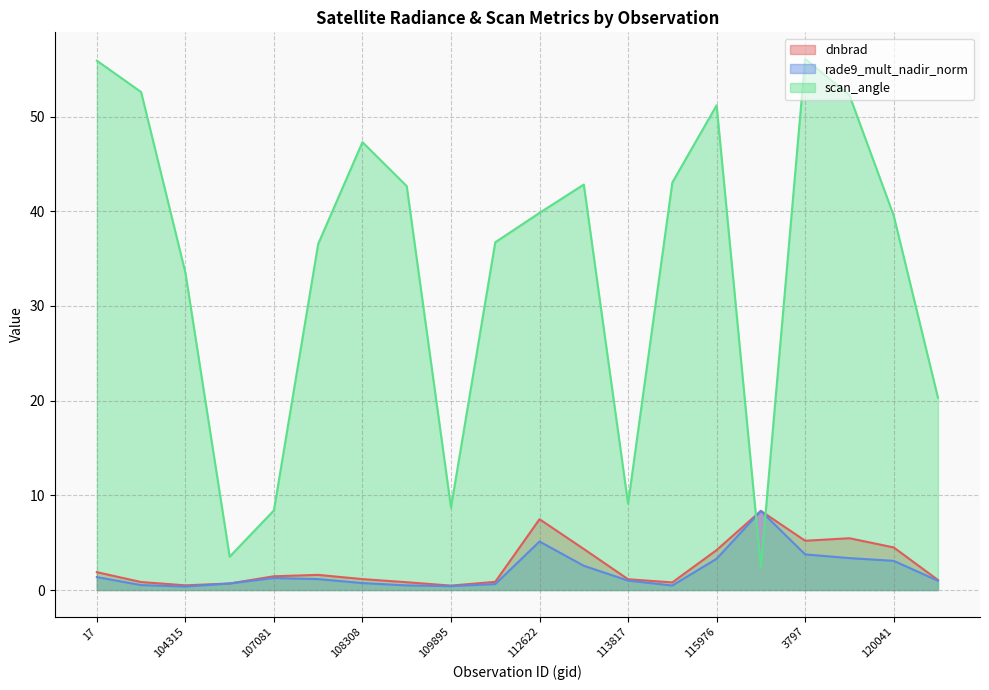

Rank the series by their maximum value, from highest to lowest.

scan_angle, rade9_mult_nadir_norm, dnbrad